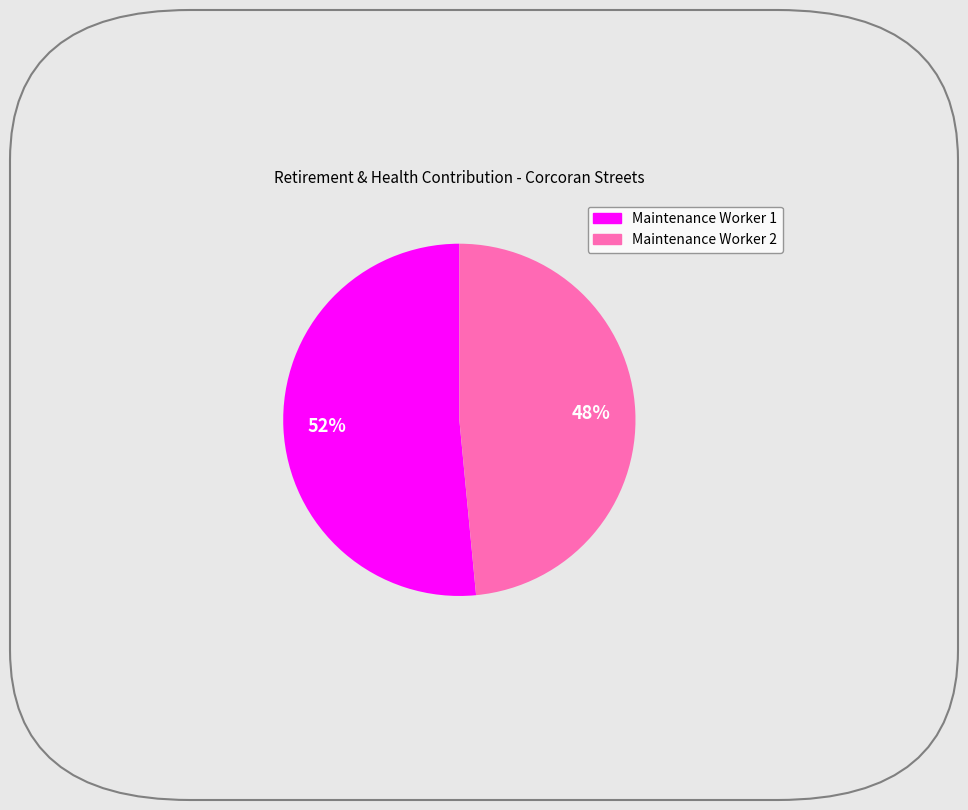

Is the sum of Maintenance Worker 1 and Maintenance Worker 2 greater than half?

Yes